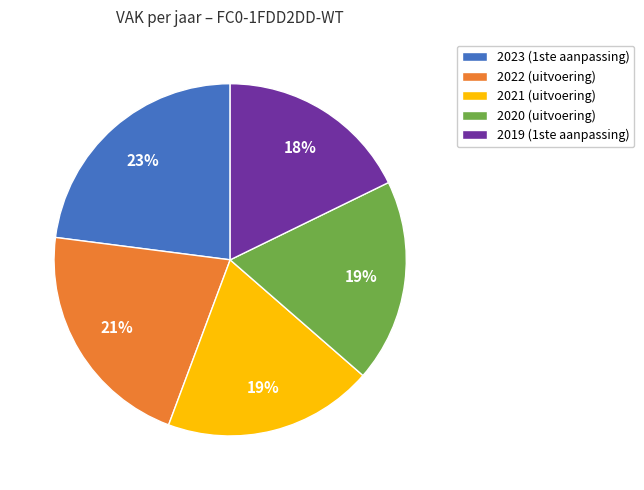

Is the sum of 2021 (uitvoering) and 2023 (1ste aanpassing) greater than half?

No